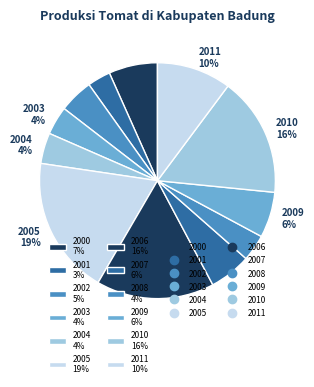

What is the ratio of the value at 2000 to the value at 2006?

0.4